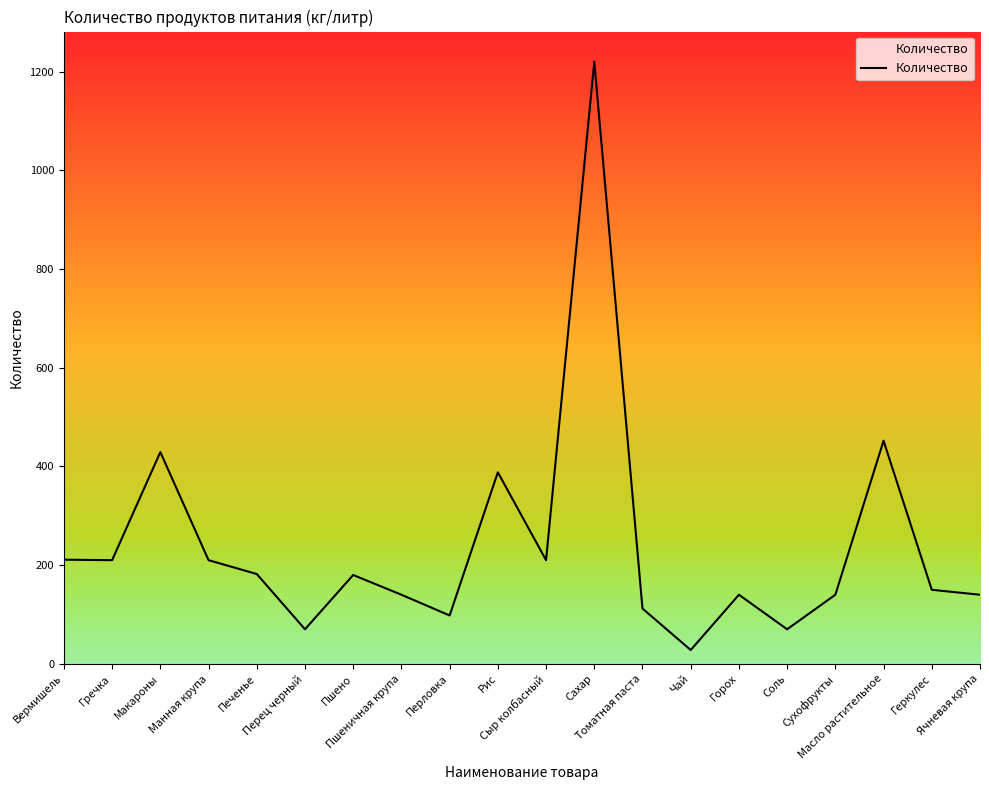

What is the difference between the maximum and minimum values?

1192